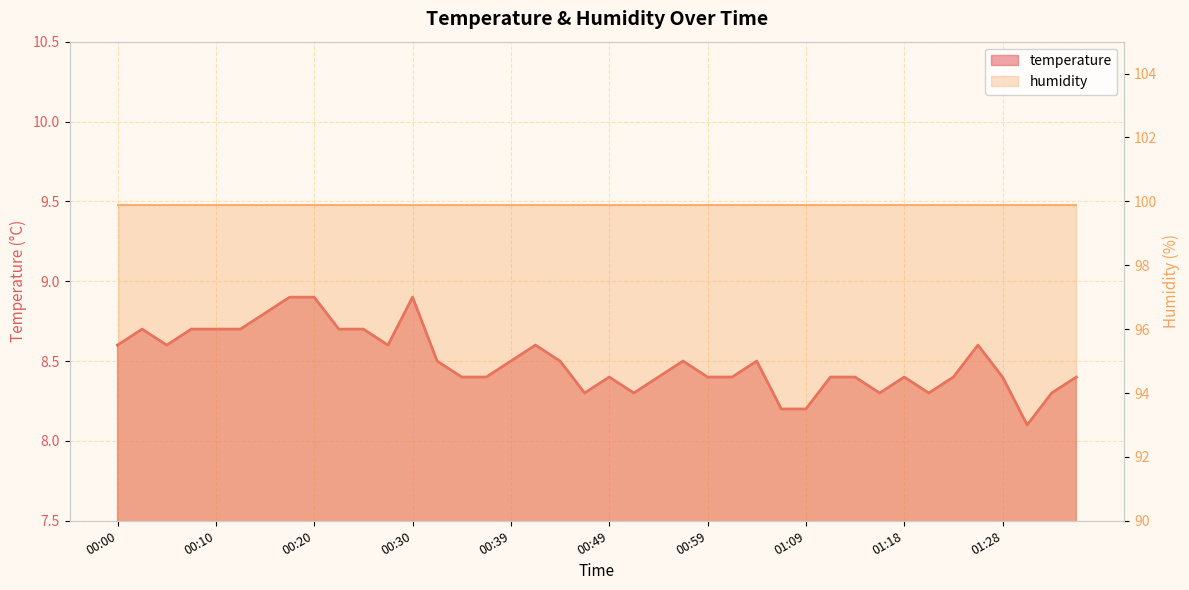

What is the maximum value shown in the chart?

8.9